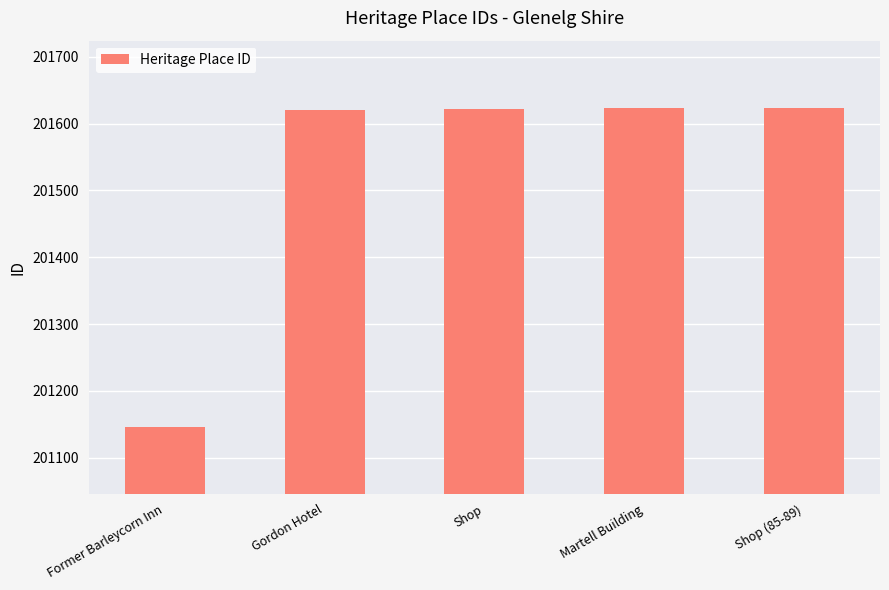

What is the sum of the values at Gordon Hotel and Shop?

403243